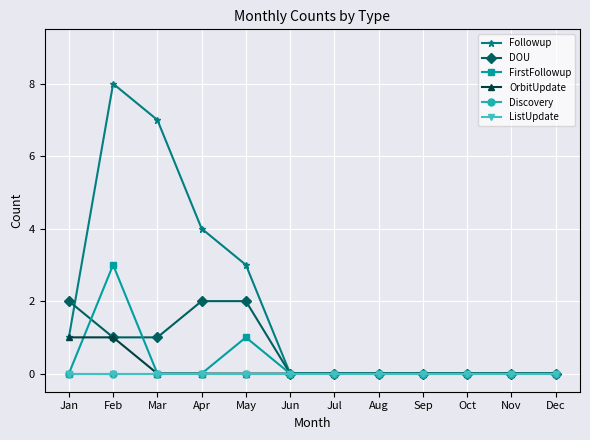

How many lines are shown in the chart?

6